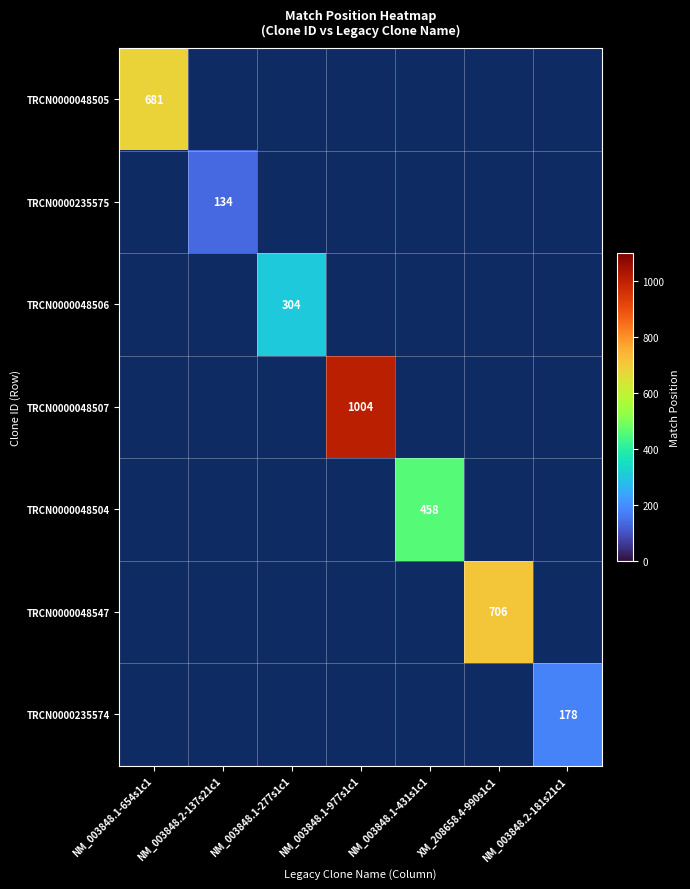

The value of TRCN0000235575 at NM_003848.2-137s21c1 is 0. True or false?

False